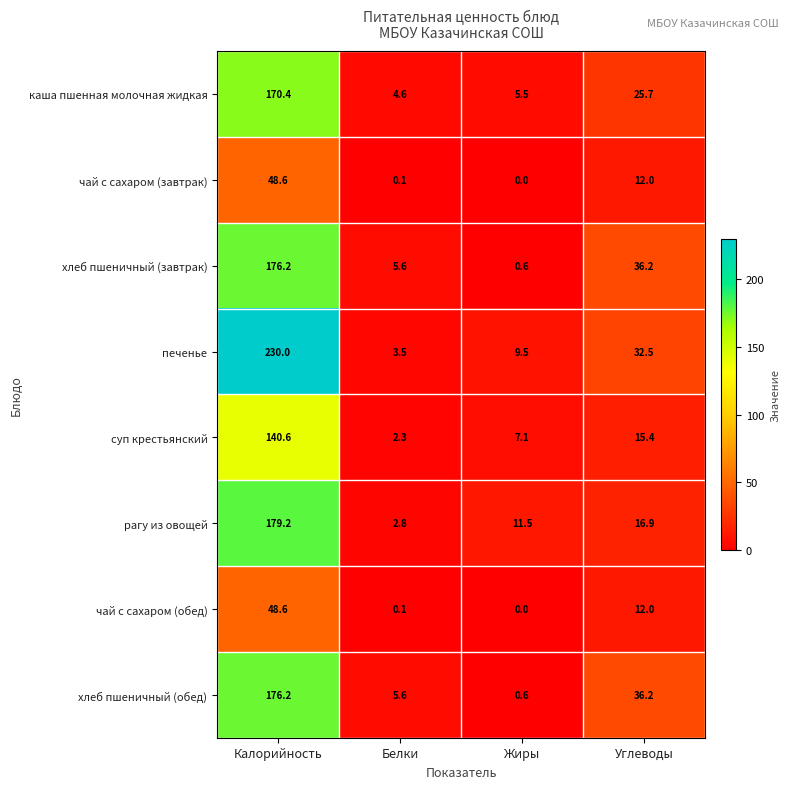

The чай с сахаром (обед) series shows 48.6 at Калорийность. True or false?

True